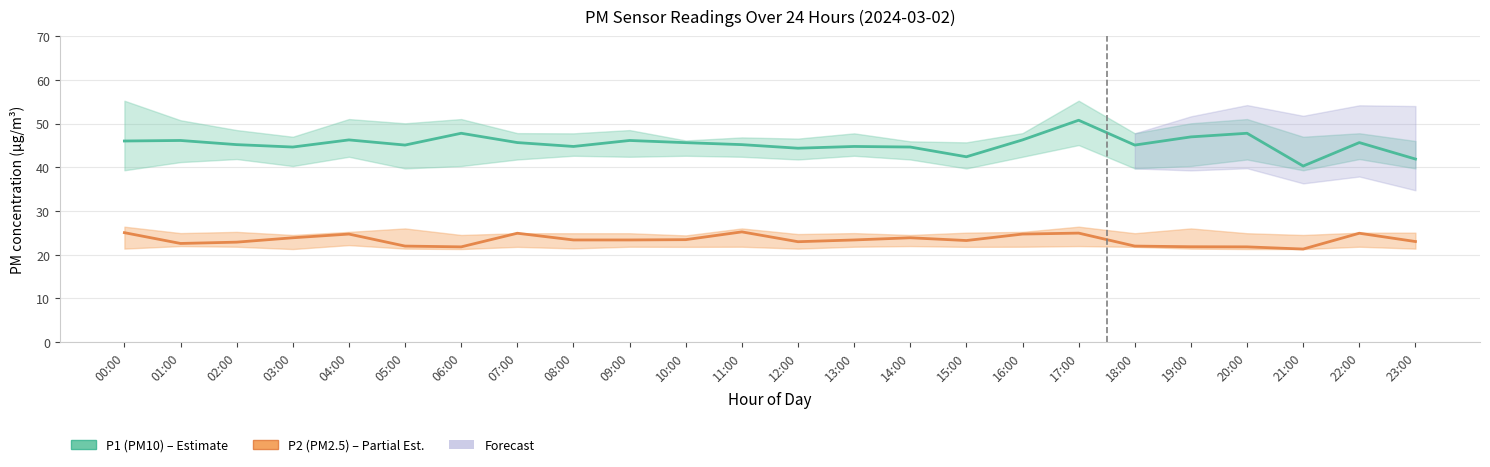

The P2 (PM2.5) series shows 10.4 at 23:00. True or false?

False